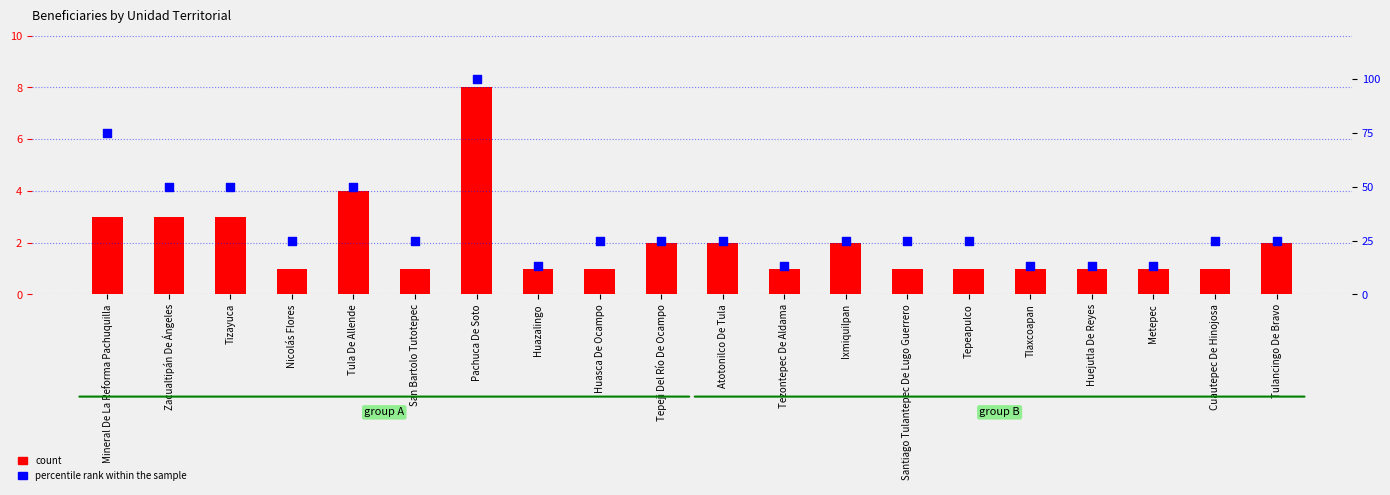

Which series reaches the minimum Y coordinate?

count